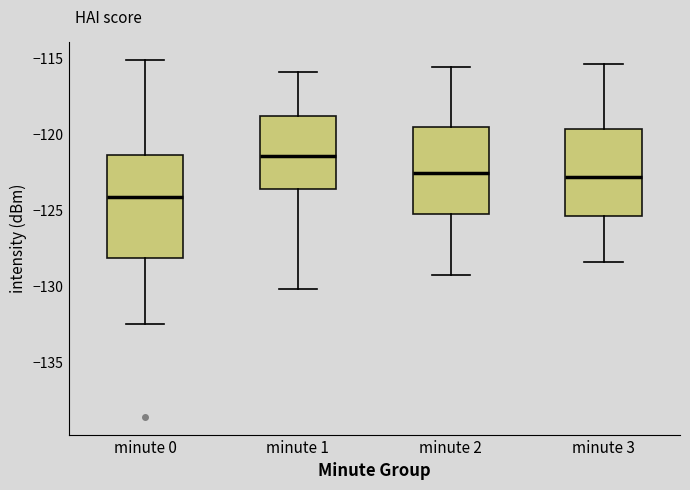

Which box has the lowest median line?

minute 0